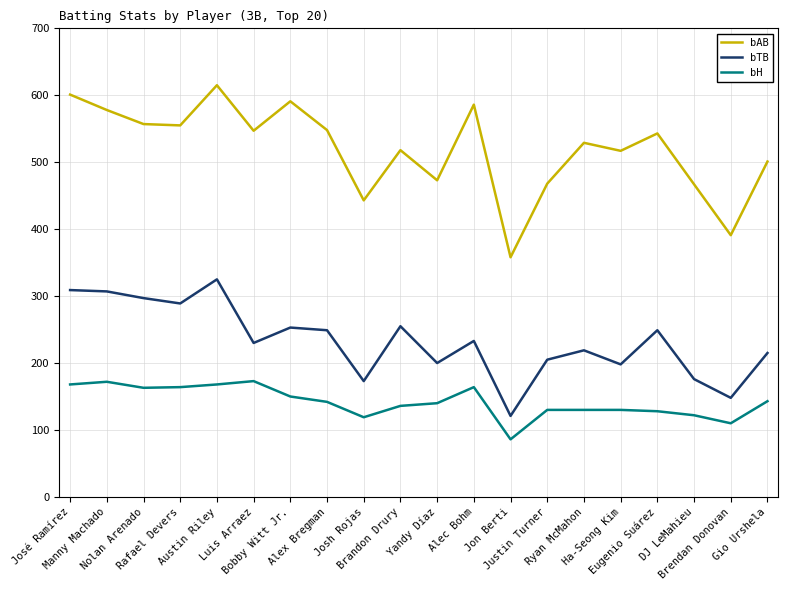

Which label corresponds to the largest value in the chart?

Austin Riley